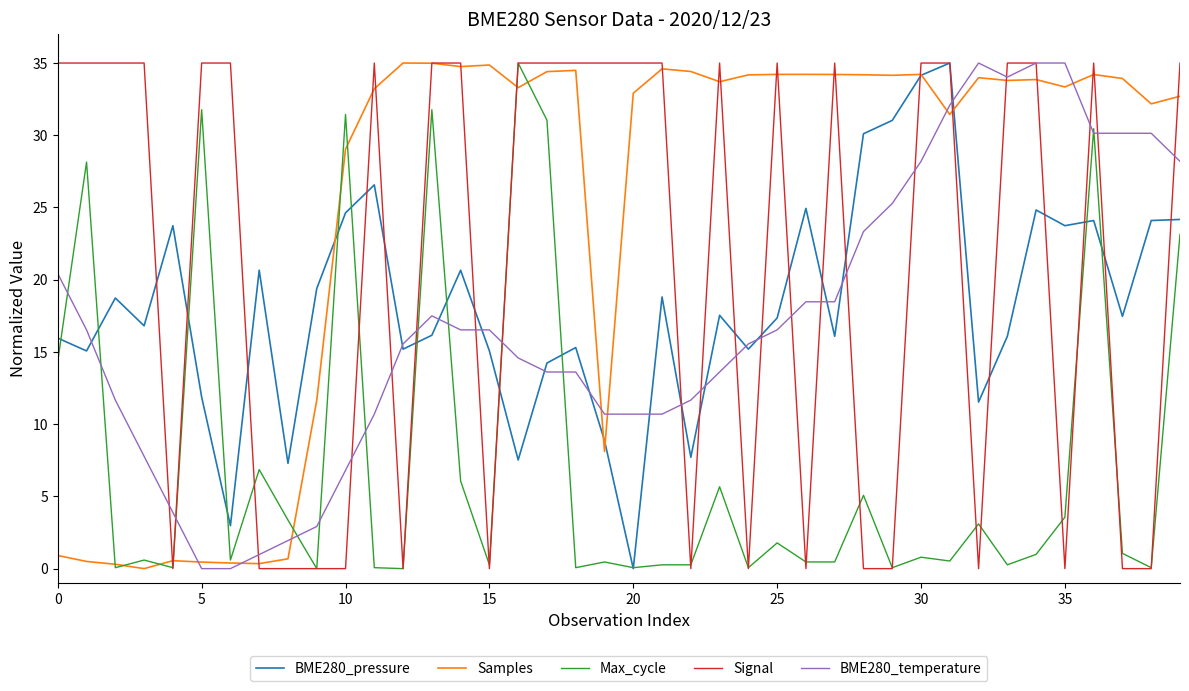

What is the highest value of the Max_cycle series?

35.0